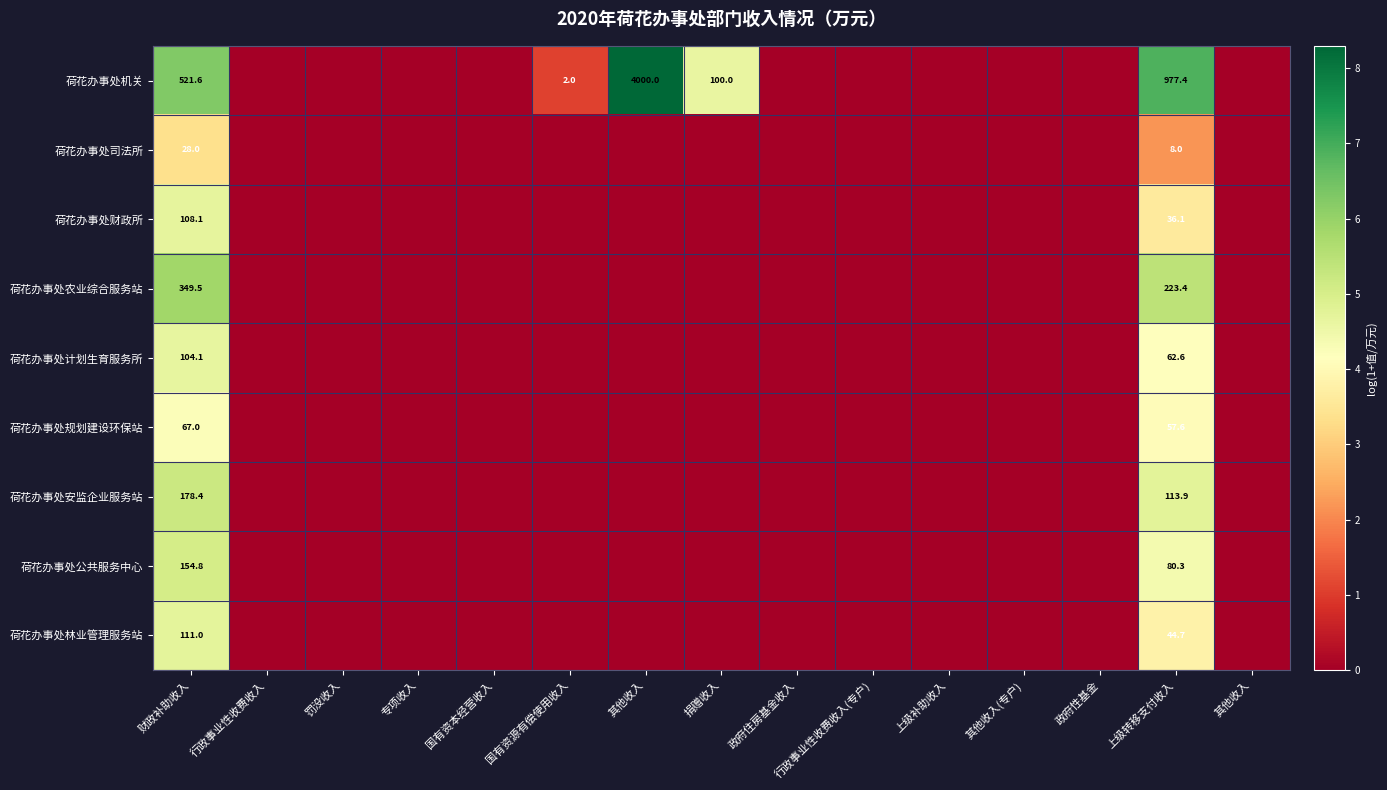

Is the value of 荷花办事处财政所 at 其他收入 greater than the value of 荷花办事处规划建设环保站 at 罚没收入?

No